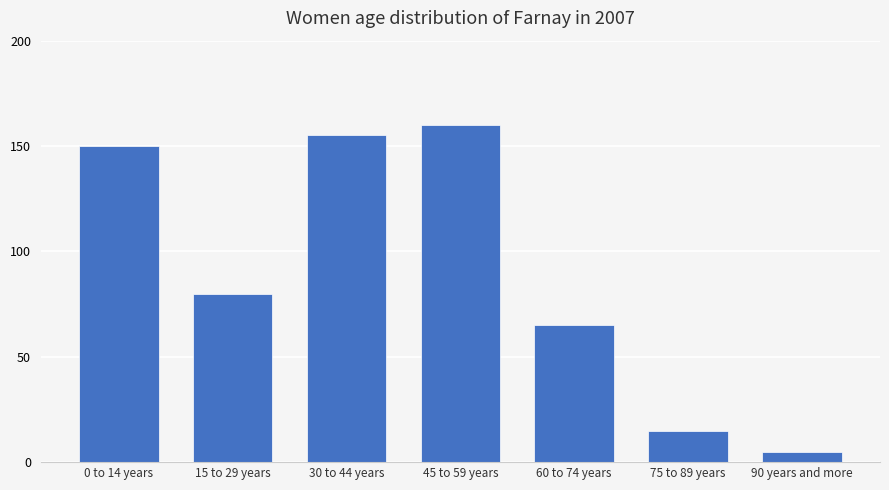

What is the ratio of the value at 75 to 89 years to the value at 90 years and more?

3.0